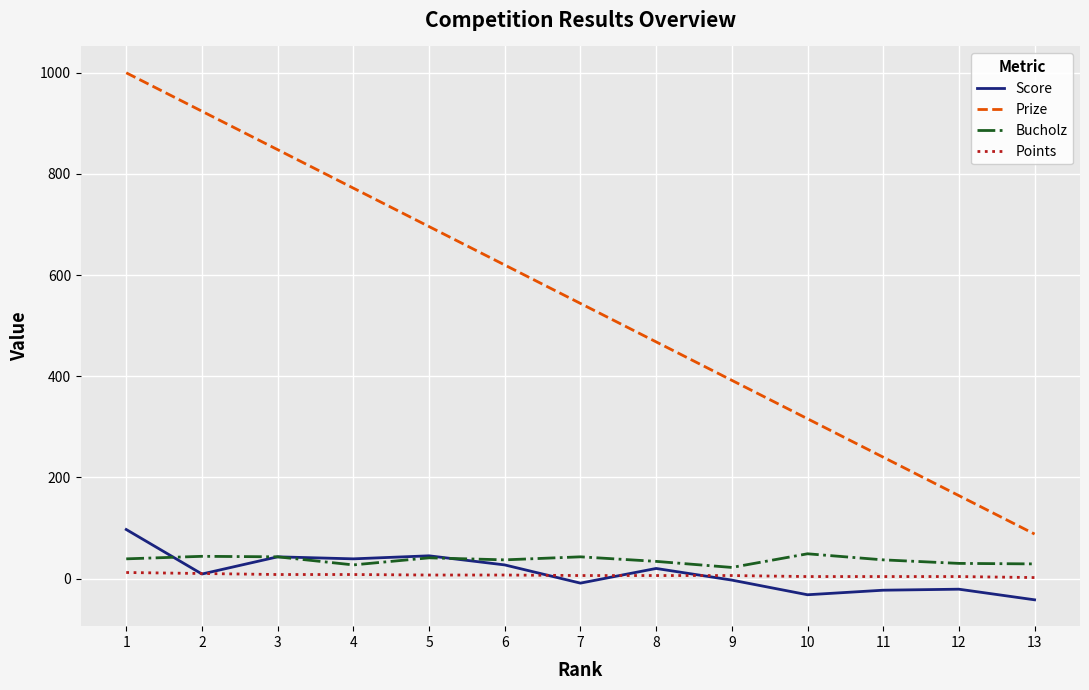

Does the chart display data point markers on the line(s)?

No